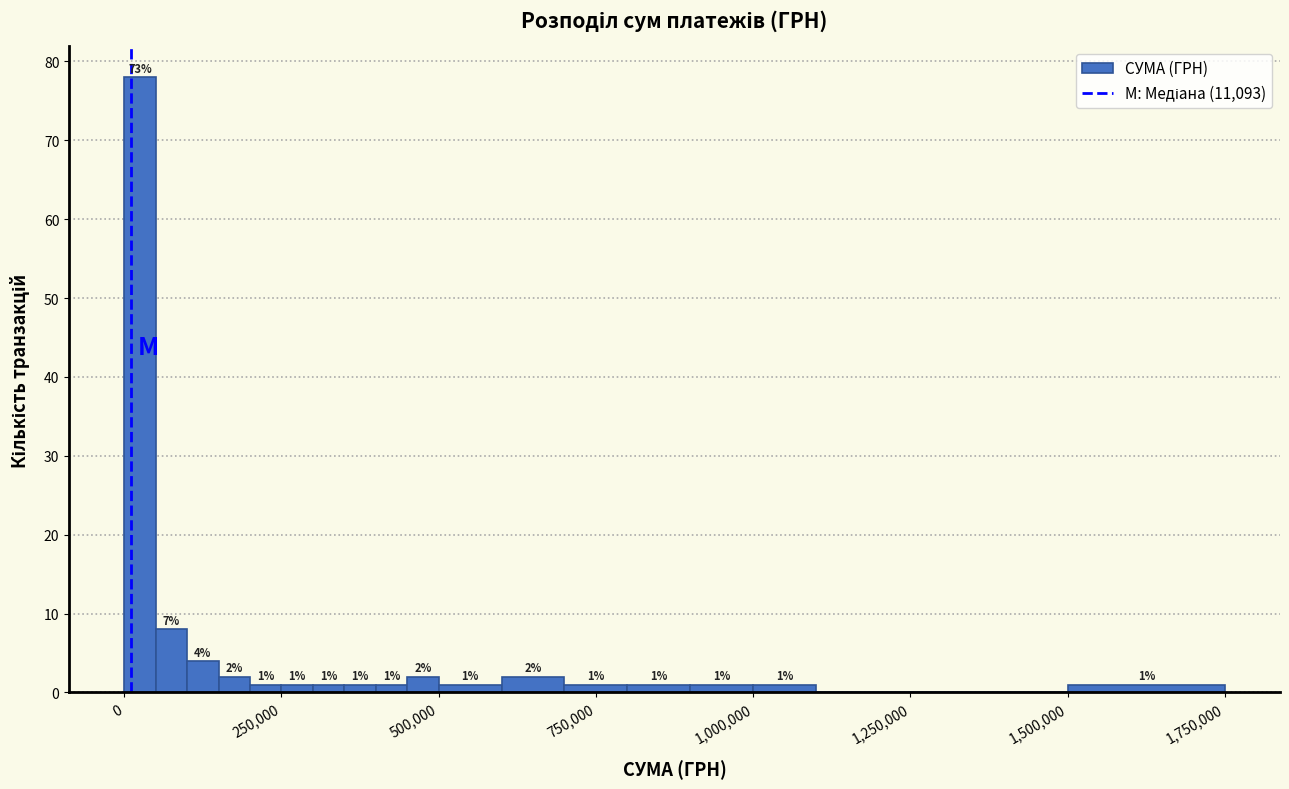

Around what value on the x-axis is the tallest bar? Give the approximate position of its centre, as read against the axis.

50000